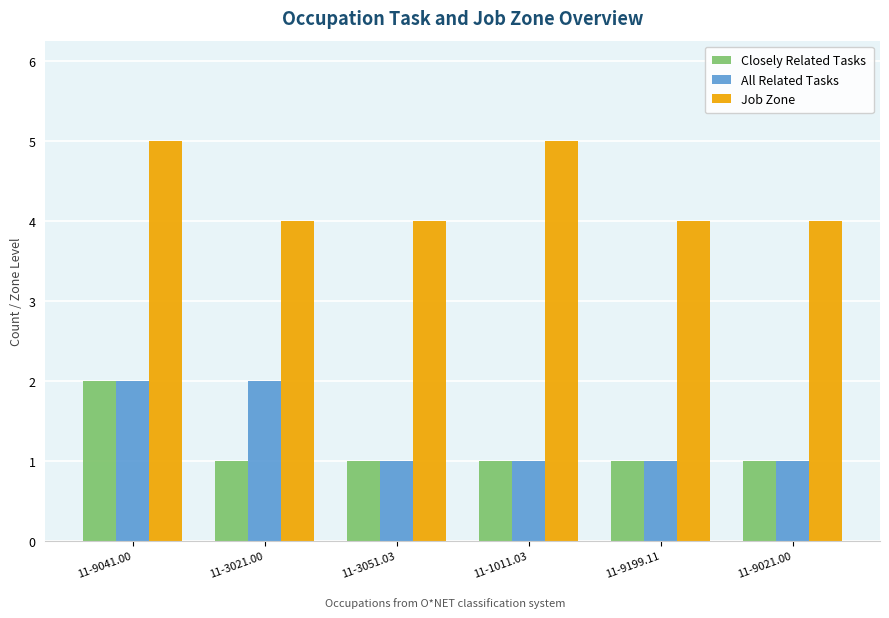

Reading left to right, extract all data points from this chart.

Closely Related Tasks: 2	1	1	1	1	1
All Related Tasks: 2	2	1	1	1	1
Job Zone: 5	4	4	5	4	4